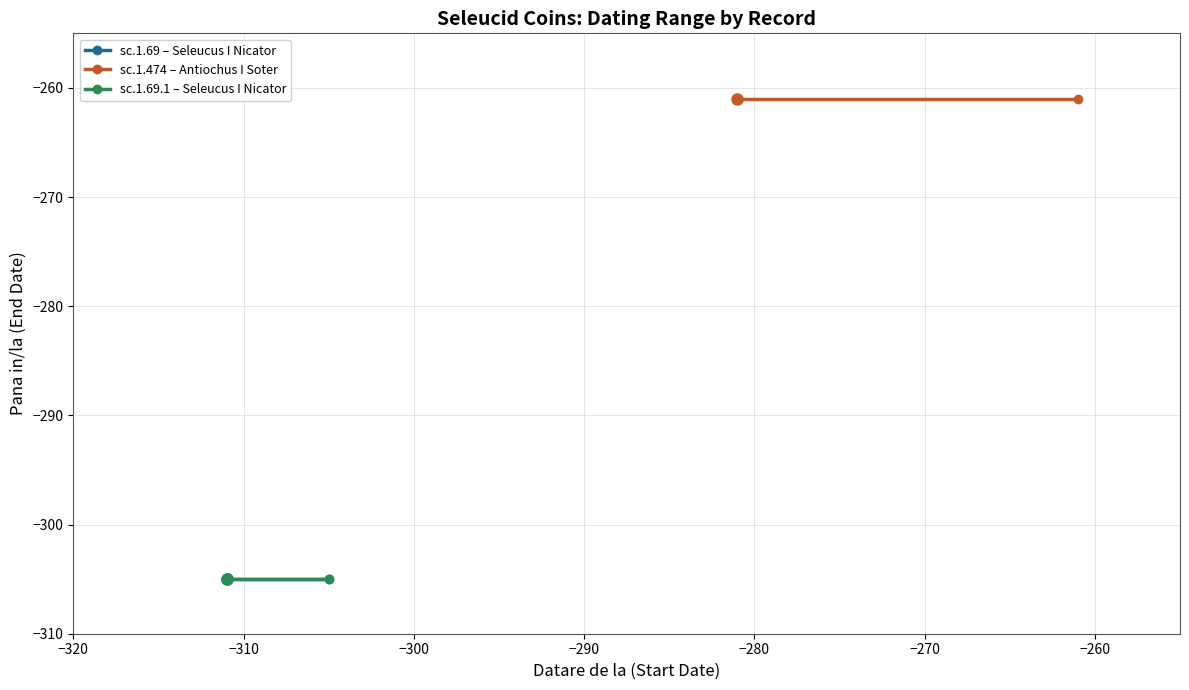

The value of sc.1.69 – Seleucus I Nicator at −310 is -443. True or false?

False